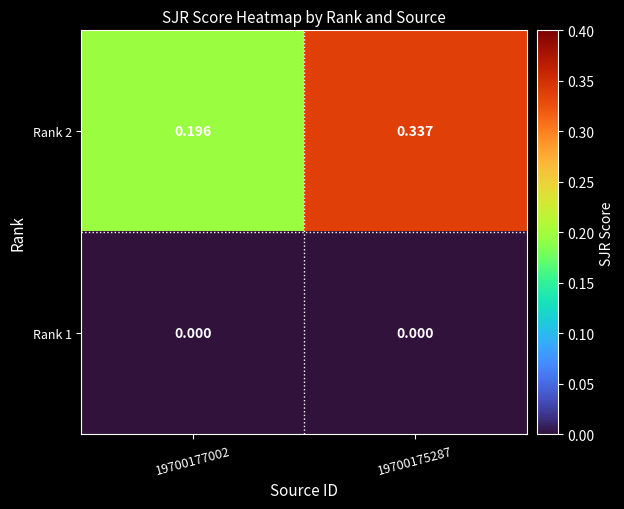

Is the value of Rank 1 at 19700175287 greater than the value of Rank 2 at 19700177002?

No